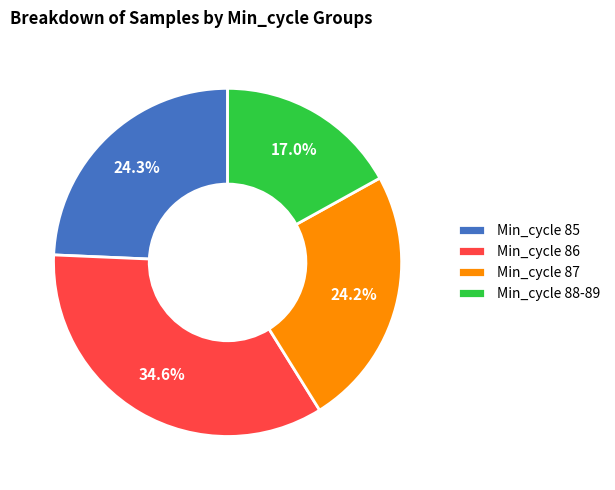

What is the largest slice in the pie chart?

Min_cycle 86